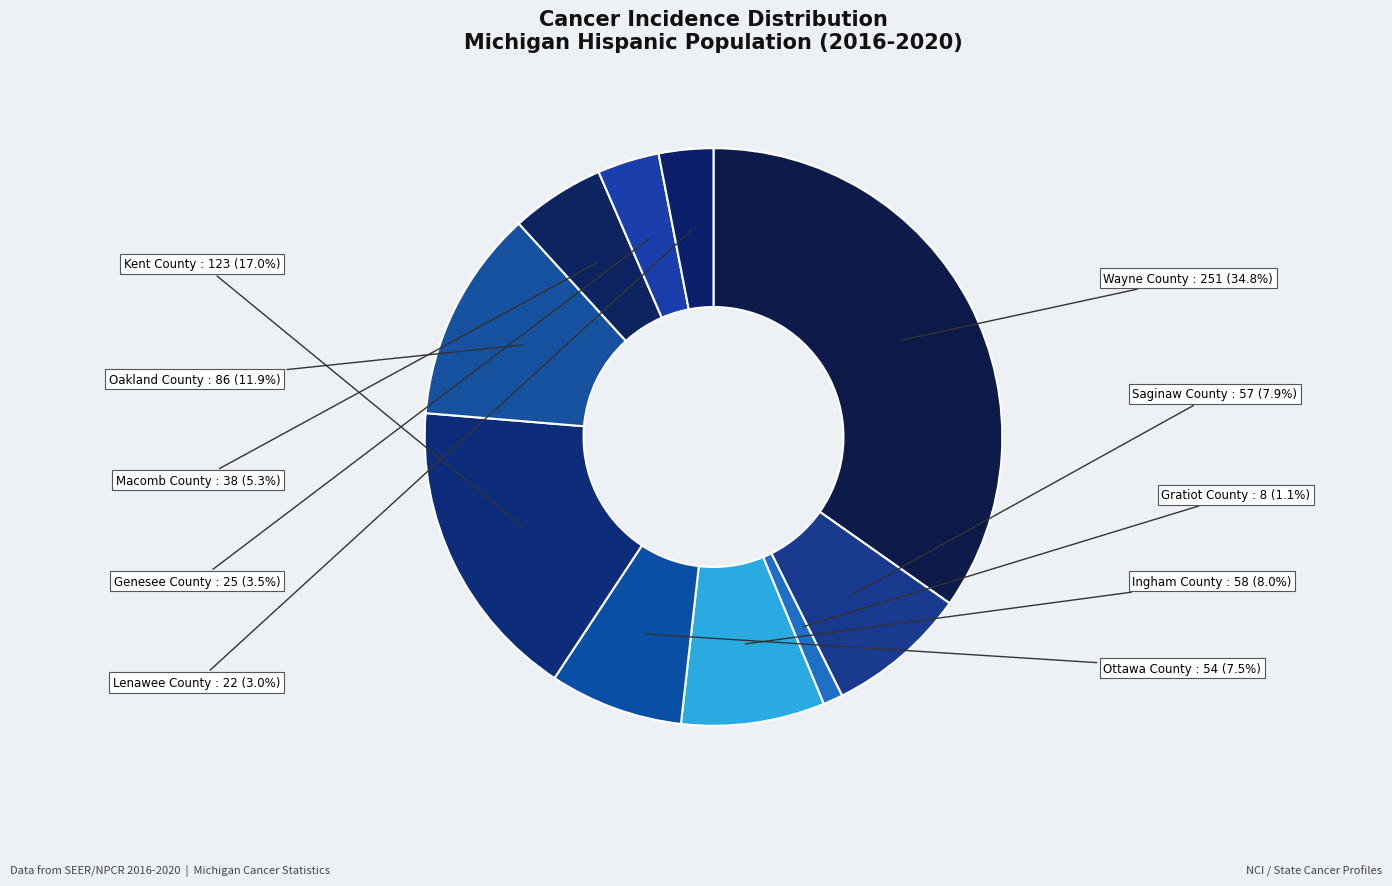

Do Oakland County and Macomb County together represent more than half of the pie?

No